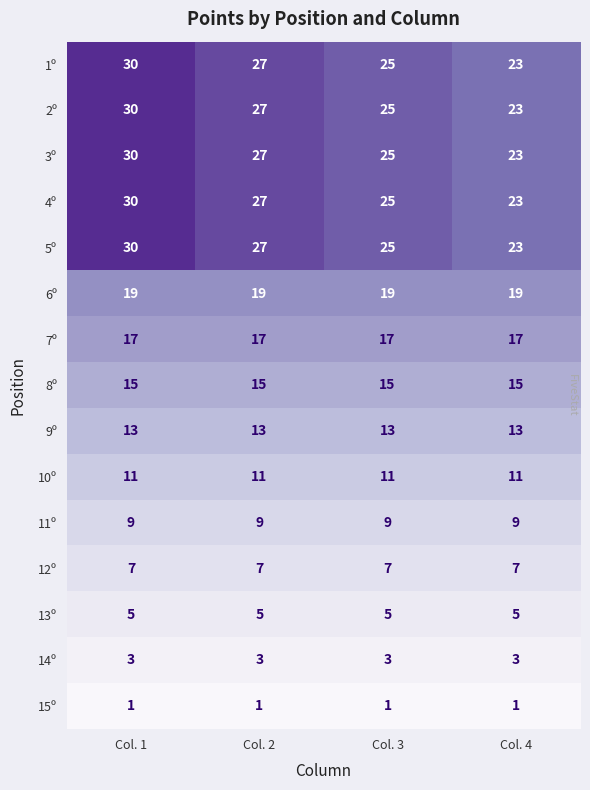

What is the maximum value shown in the chart?

30